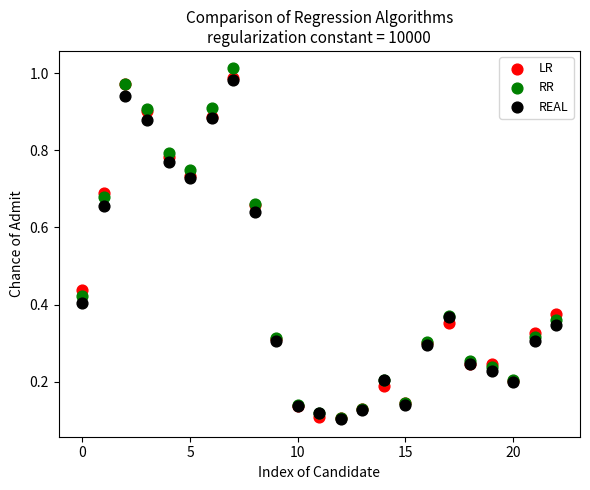

What are all the series names shown in the legend?

LR, RR, REAL